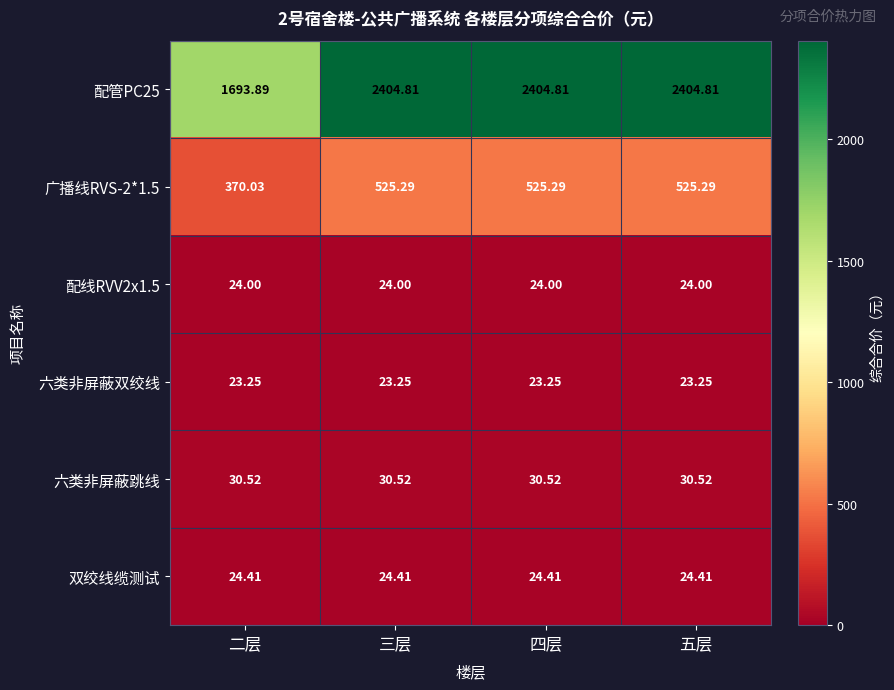

Rank the series at 二层 from highest to lowest value.

配管PC25, 广播线RVS-2*1.5, 六类非屏蔽跳线, 双绞线缆测试, 配线RVV2x1.5, 六类非屏蔽双绞线